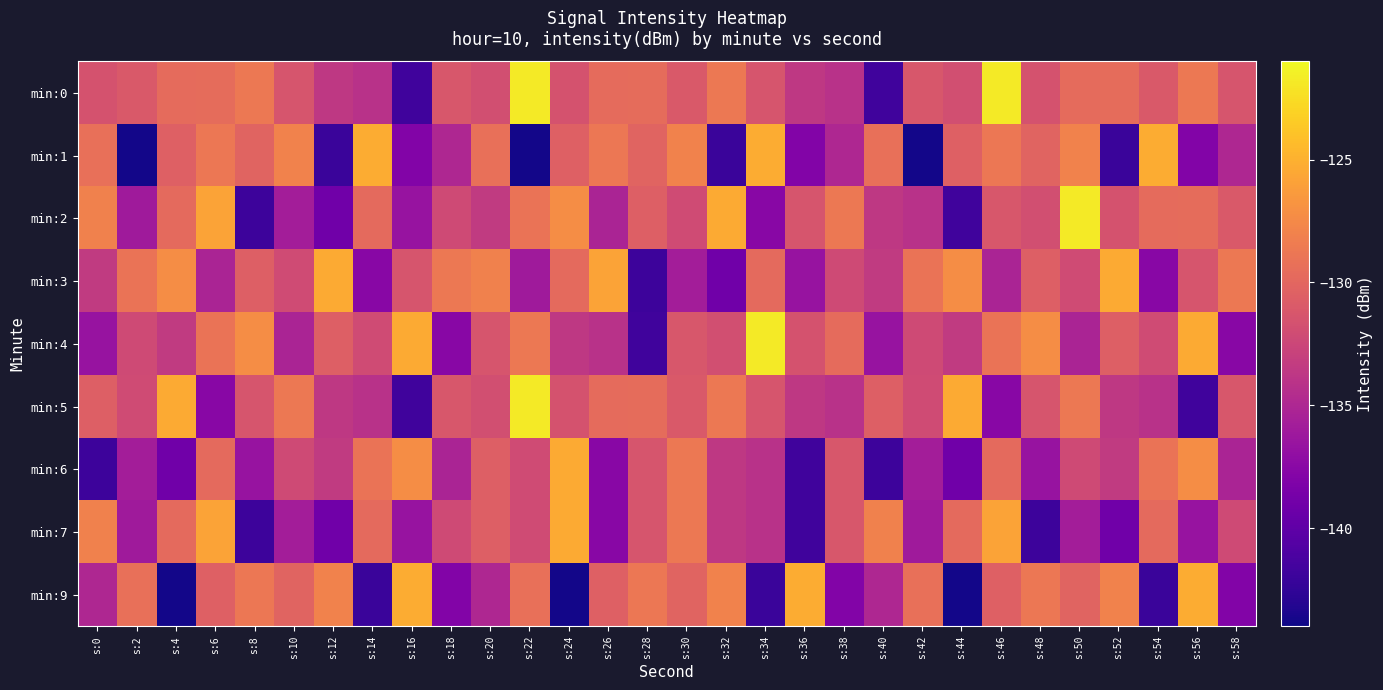

What is the minimum value shown in the chart?

-143.8